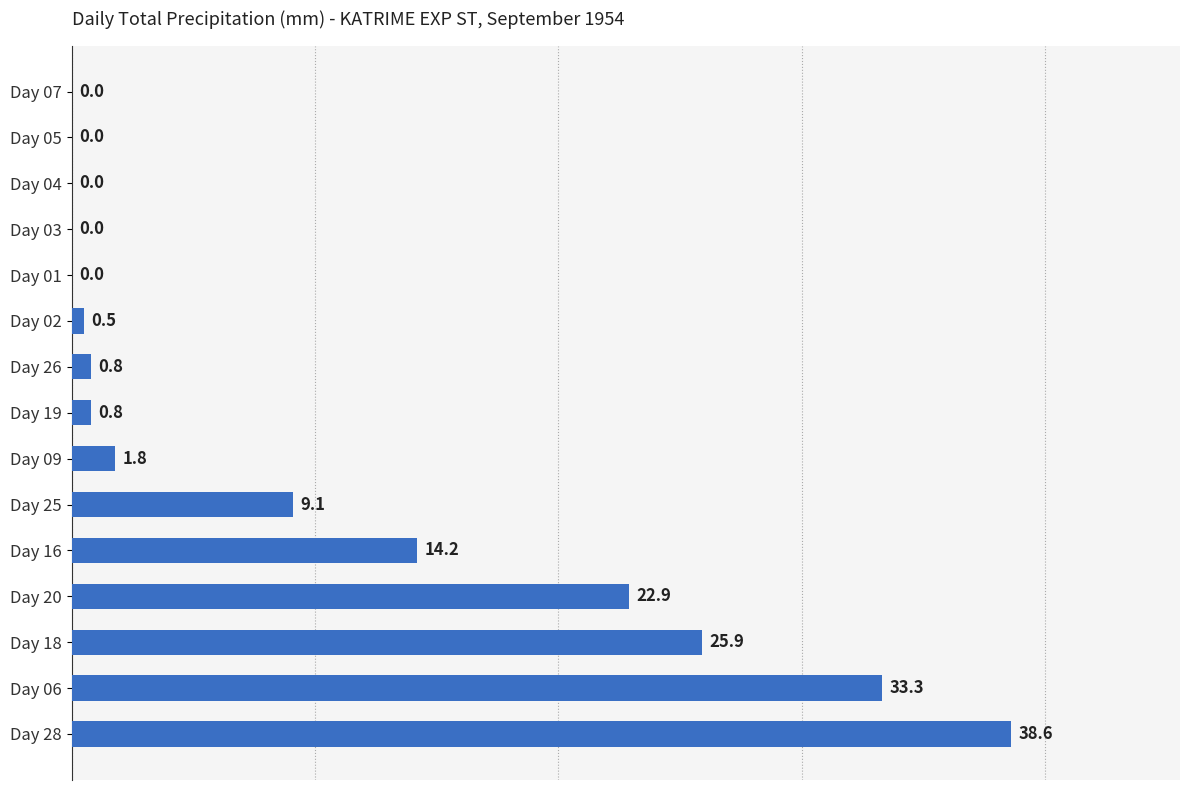

Which has a higher value, Day 28 or Day 06?

Day 28